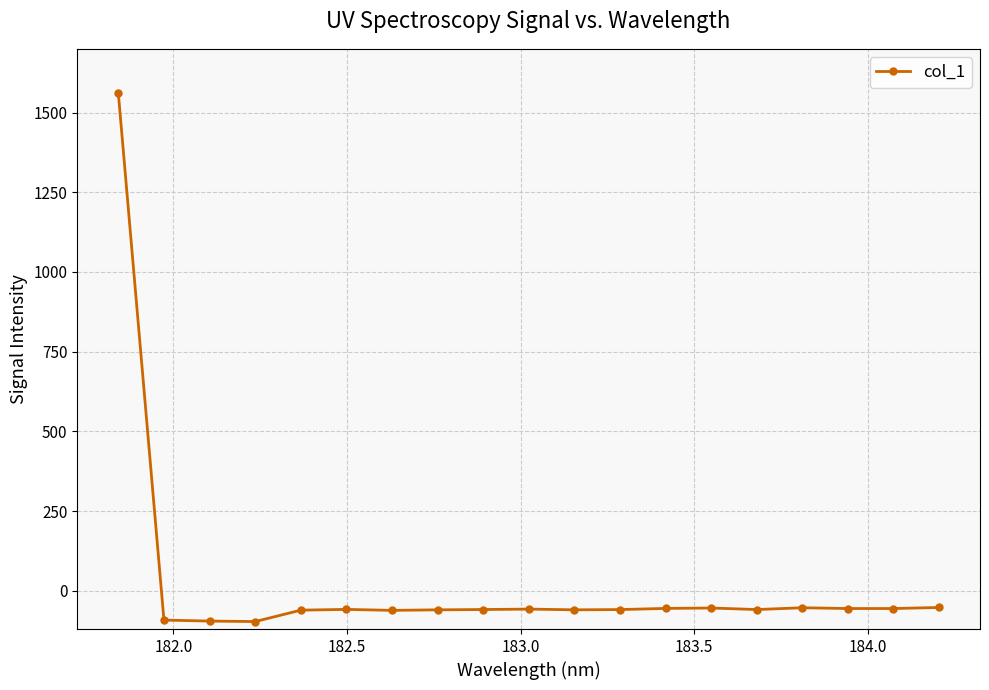

True or false: there are more than 0 points higher than both neighbors.

True